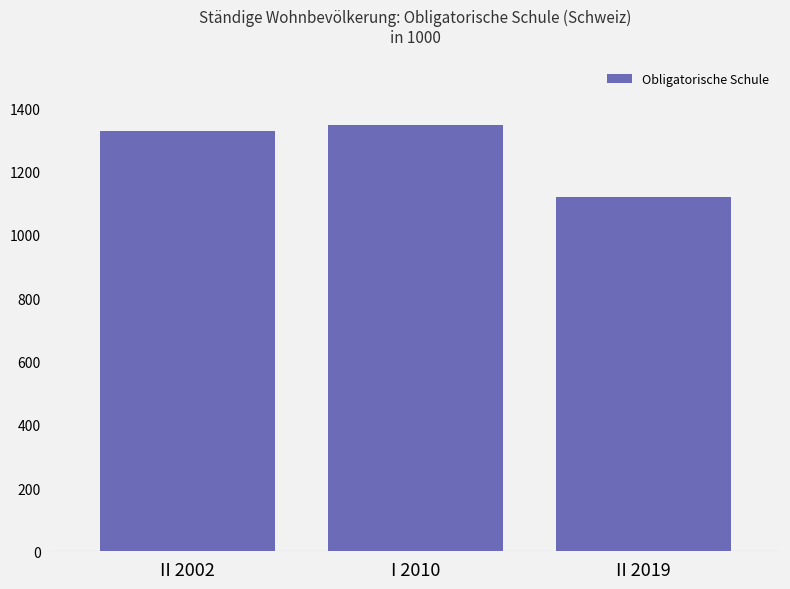

How many bars are there in total?

3